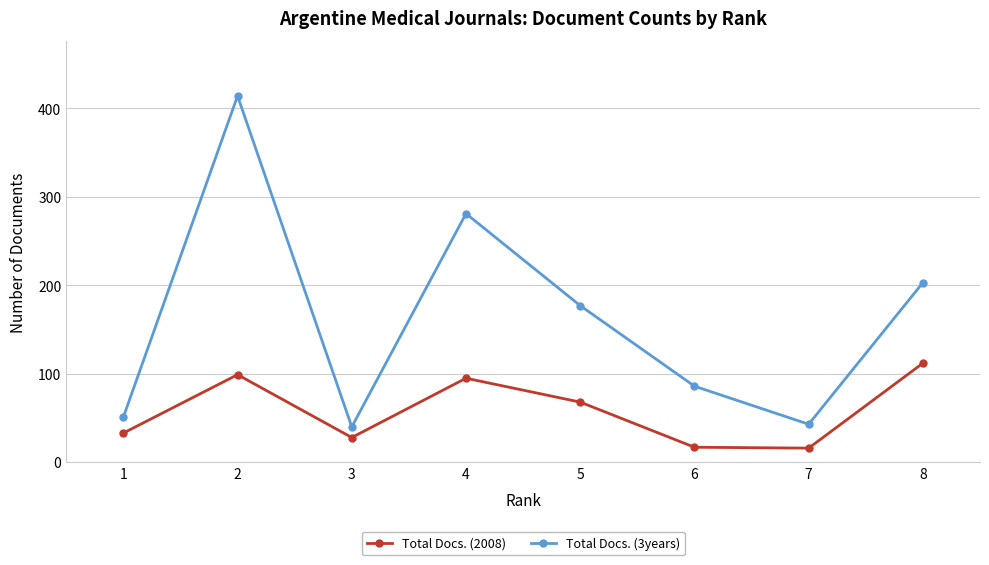

What is the lowest value of the Total Docs. (3years) series?

40